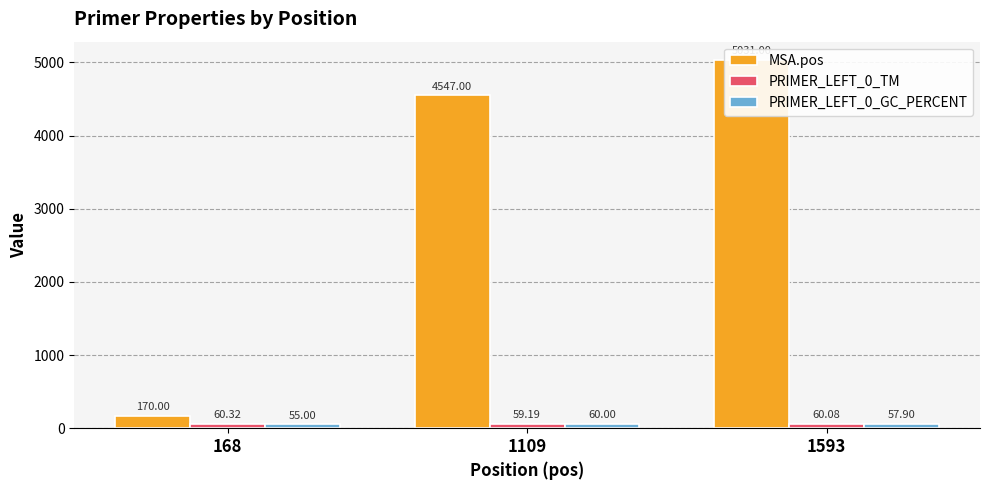

What is the difference between the PRIMER_LEFT_0_TM values at 1109 and 1593?

0.9